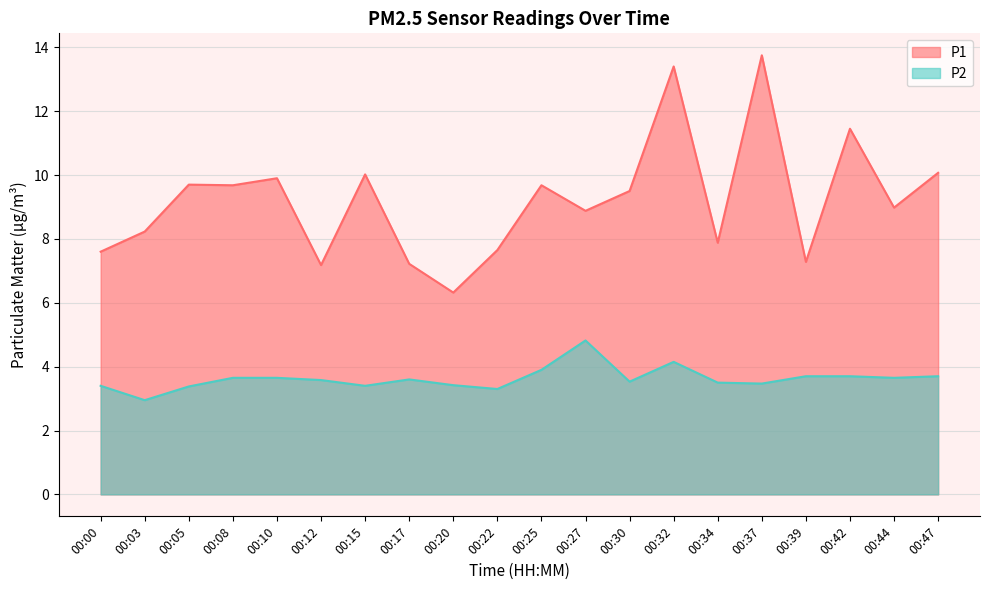

What is the difference between the highest and lowest values at 00:12?

3.6